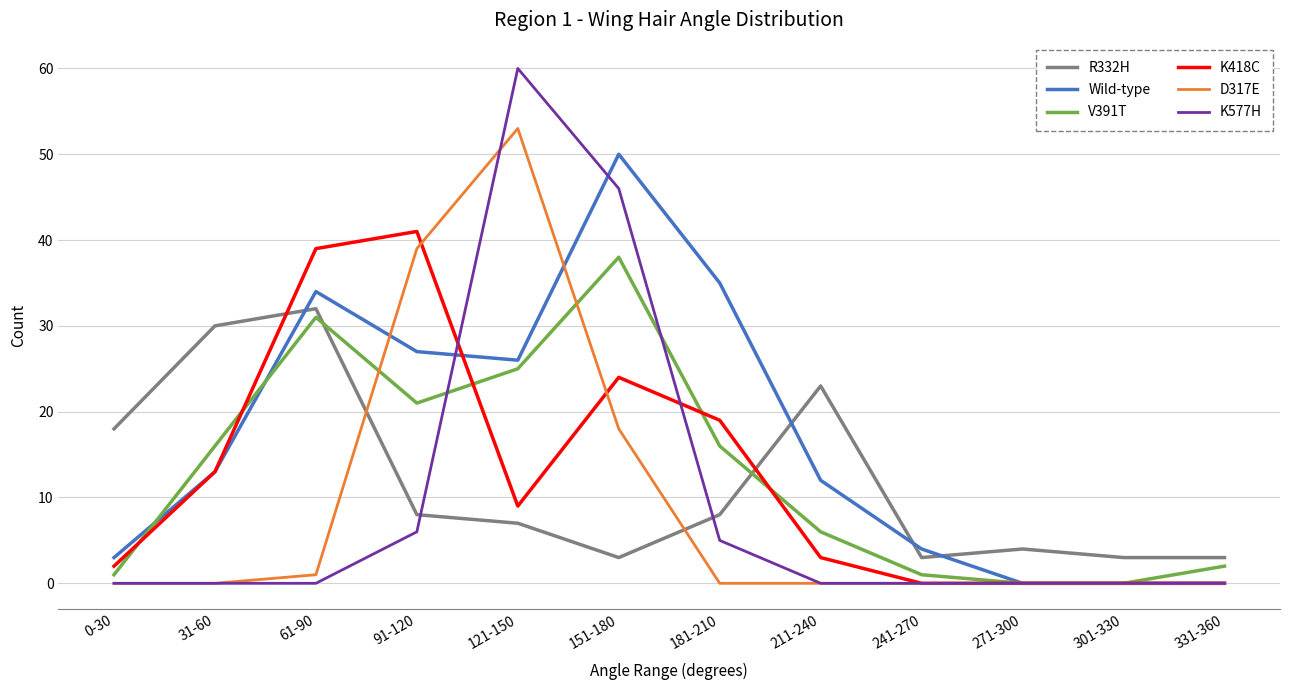

At which category does Wild-type reach its first local valley?

121-150